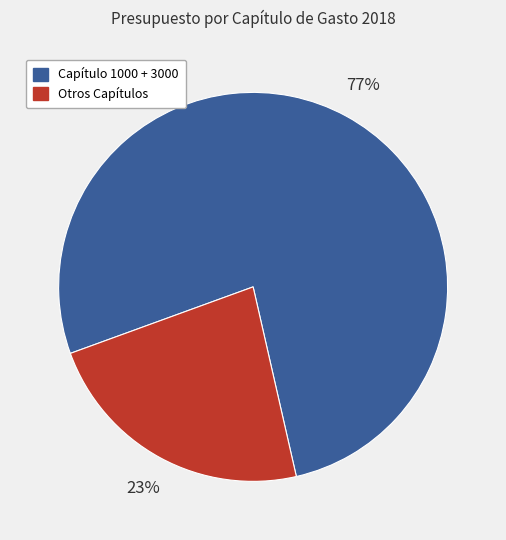

To the nearest percent, what is the difference between the largest and smallest slice percentages?

54%